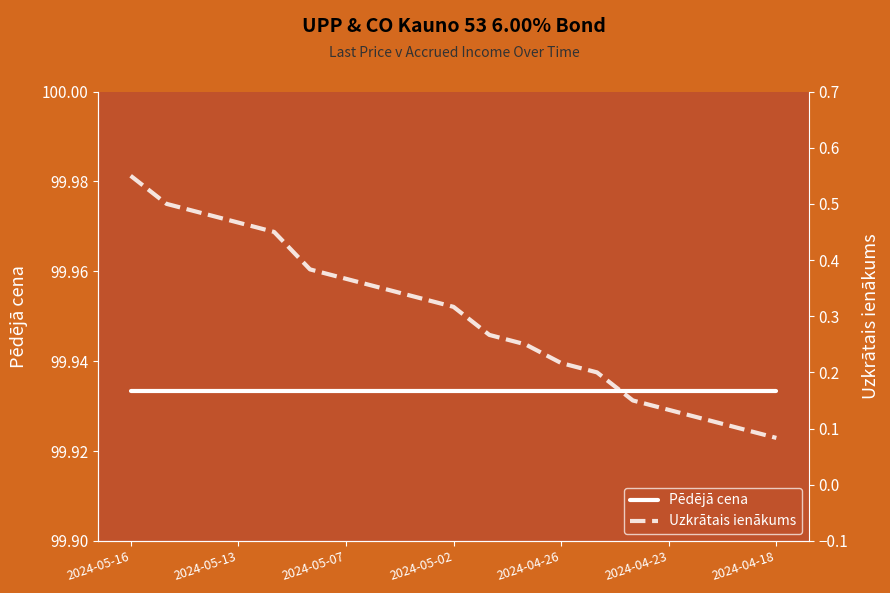

What is the difference between the maximum and second lowest values in the Uzkrātais ienākums series?

0.5